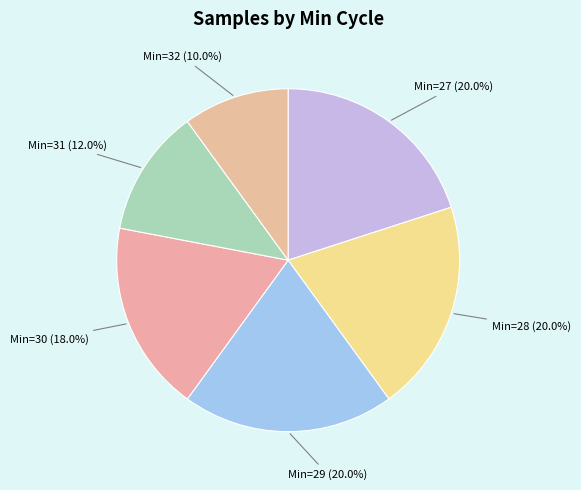

What is the total percentage of Min=27 and Min=32?

30.0%